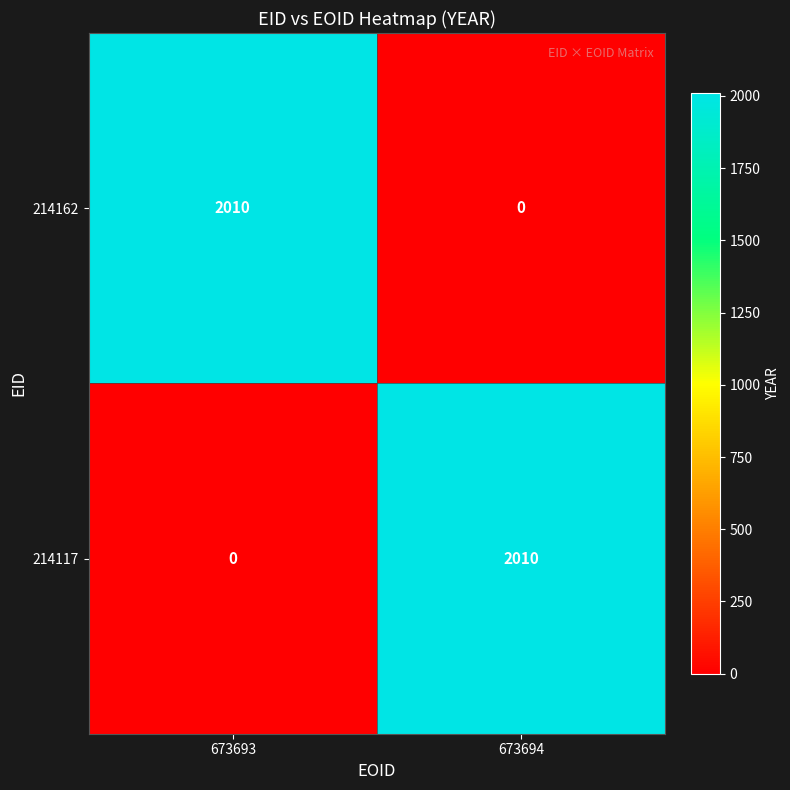

Reading right to left, transcribe all the data shown in this chart.

214162: 0	2010
214117: 2010	0